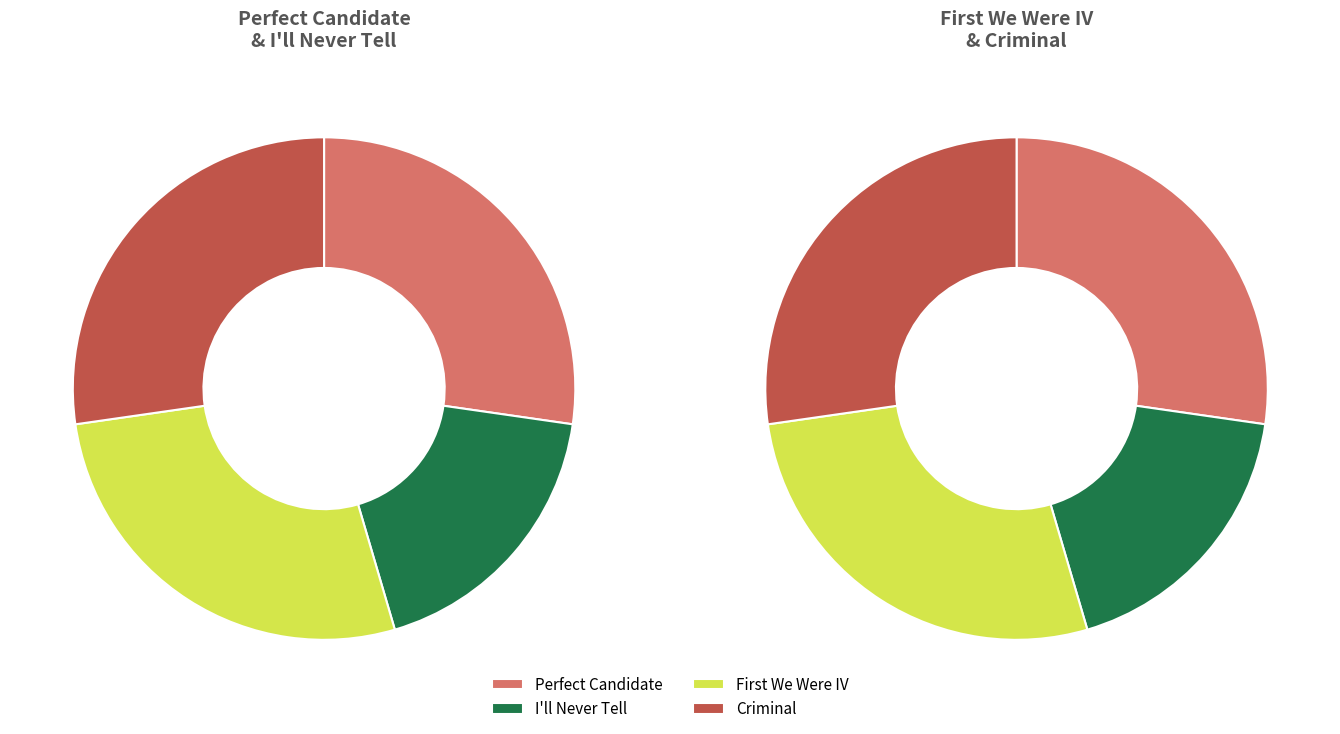

To the nearest percent, what is the difference between the I'll Never Tell and Perfect Candidate slice percentages?

9%